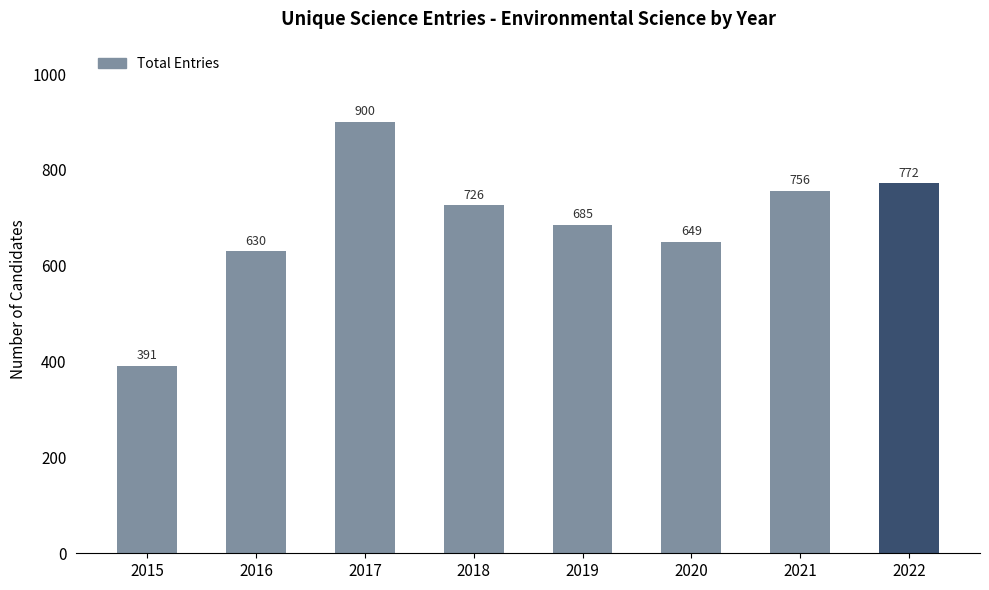

What is the difference between the maximum and minimum values?

509